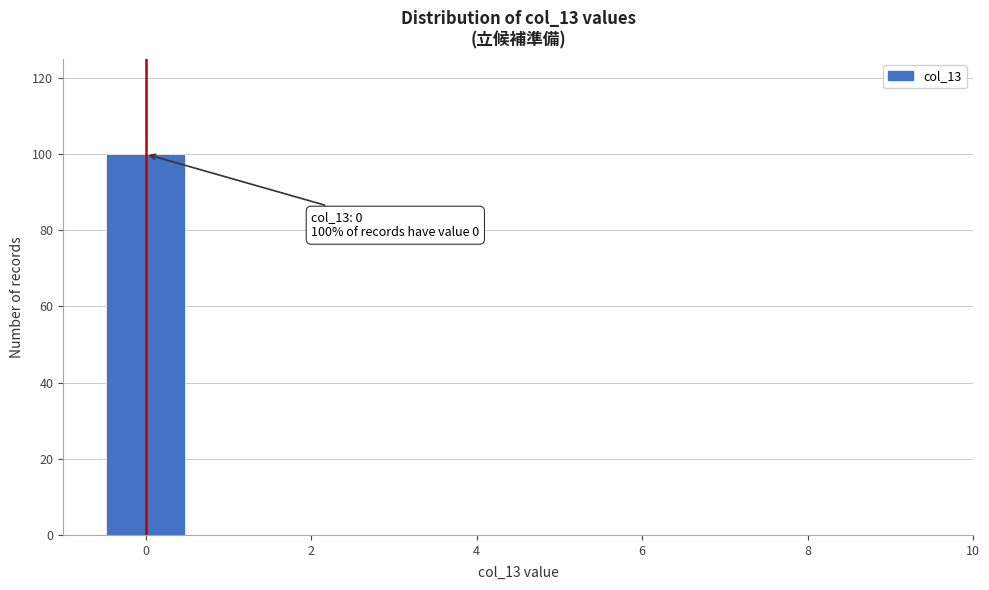

Over which range of the x-axis is the bar tallest?

-0.5 to 0.5